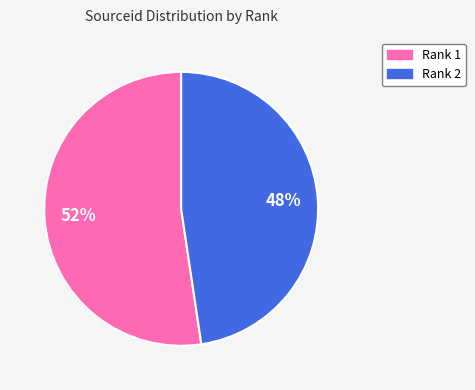

Is there any slice that represents more than half of the pie?

Yes